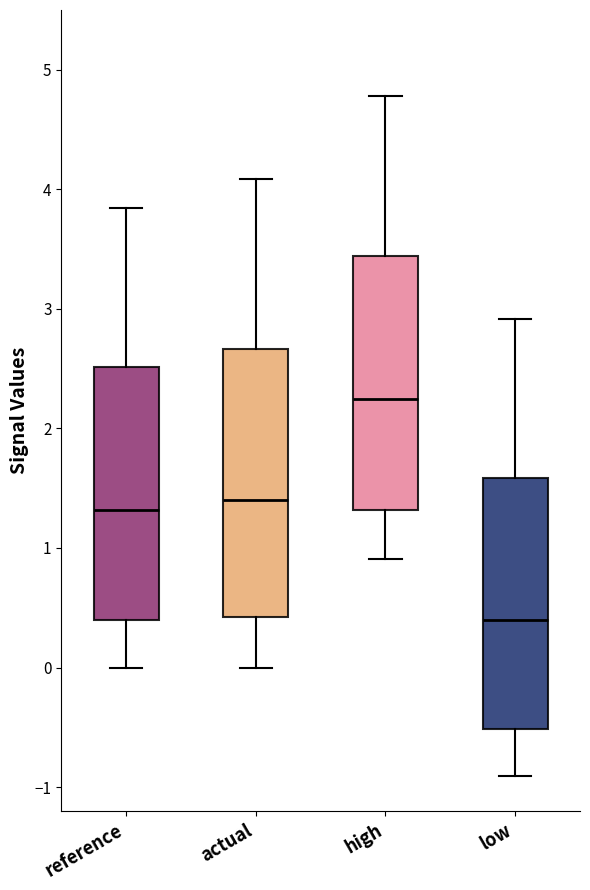

Reading left to right, transcribe this box plot: for each box, give where its median line is, the range the box spans, and where its two whiskers end, as read against the y-axis. The values are not printed on the chart, so give them approximately, as read against the axis.

reference: median 1.3, box 0.4 to 2.5, whiskers 0.0 to 3.8
actual: median 1.4, box 0.4 to 2.7, whiskers 0.0 to 4.1
high: median 2.2, box 1.3 to 3.4, whiskers 0.9 to 4.8
low: median 0.4, box -0.5 to 1.6, whiskers -0.9 to 2.9